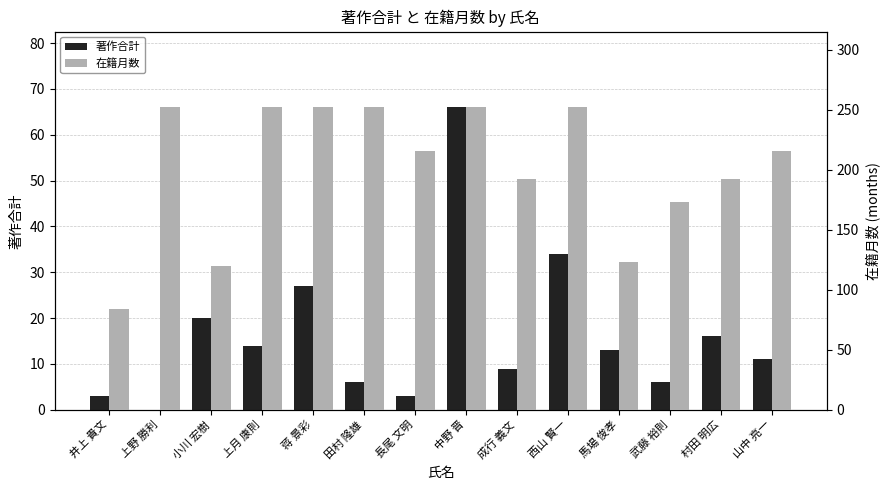

Where is 在籍月数 nearest to the value 168?

武藤 裕則